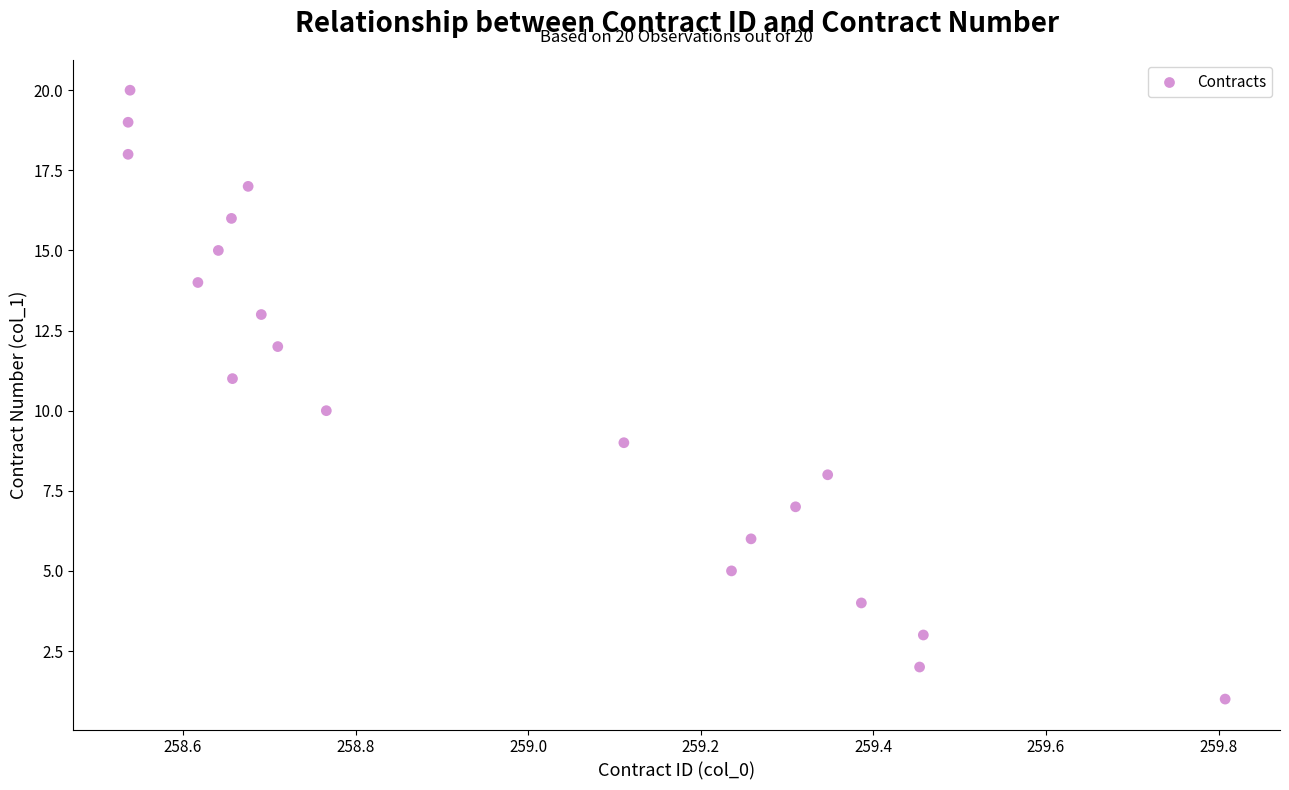

What is the range of Y values (max minus min)?

19